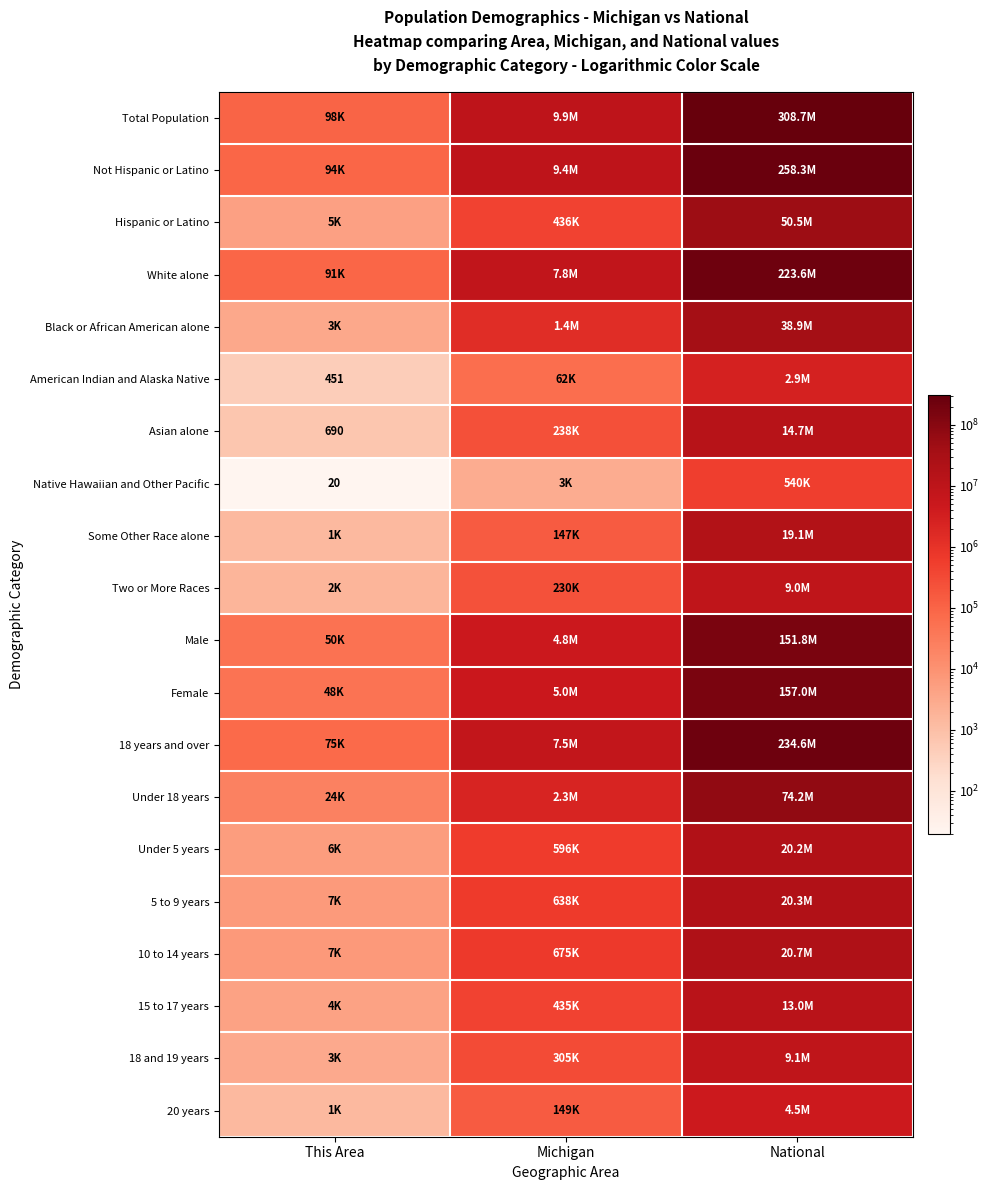

Which series has the largest total across all categories?

Total Population